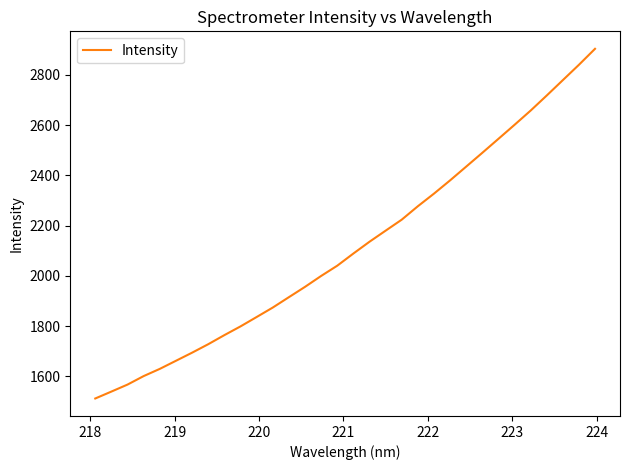

What is the difference between the maximum and minimum values?

1392.8